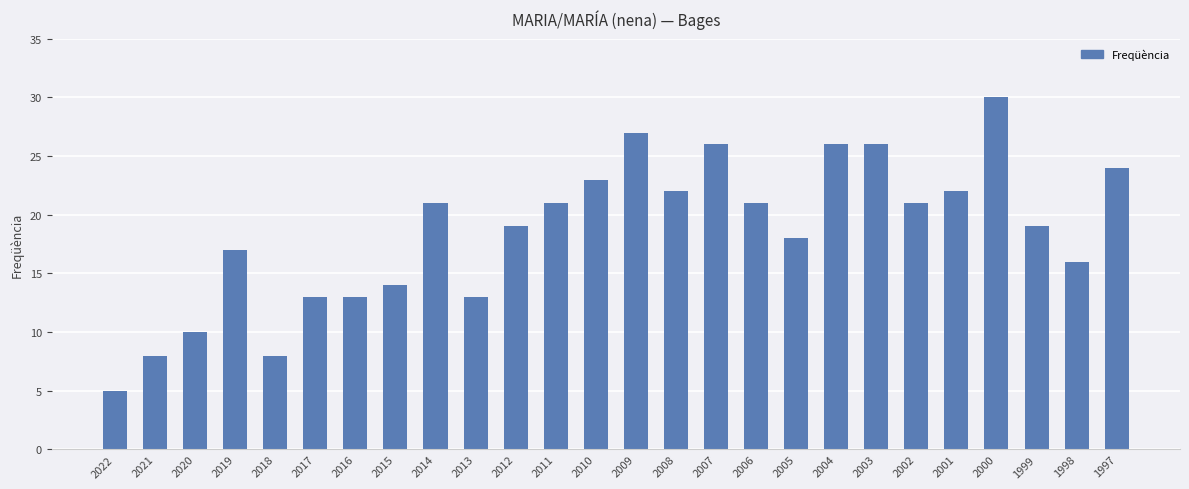

How many bars are there in total?

26